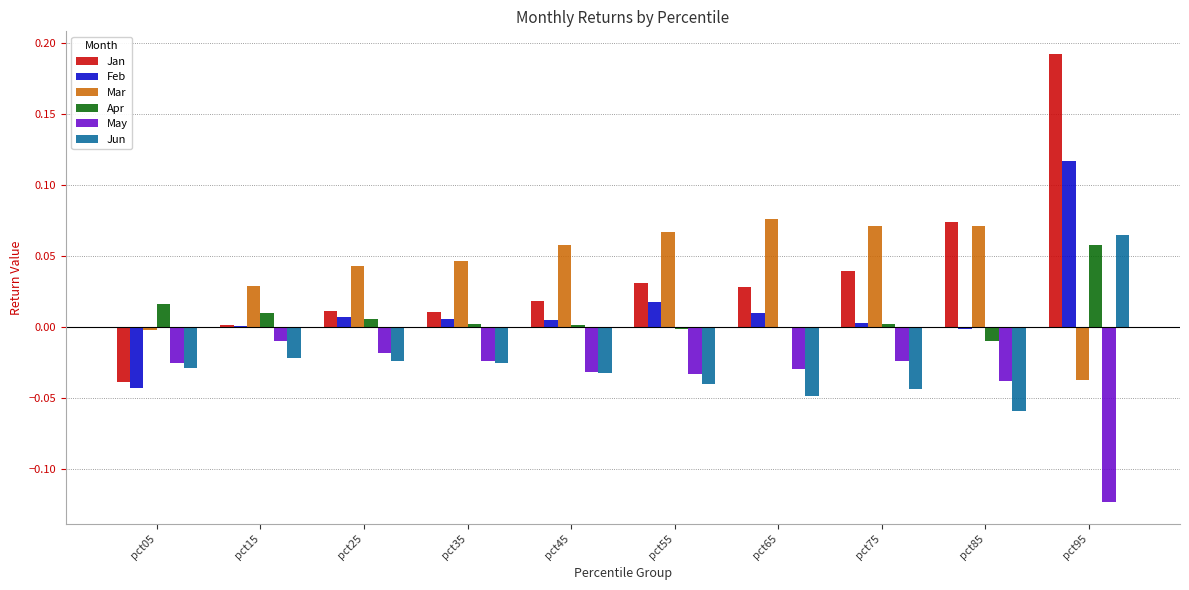

Is the value of May at pct55 greater than the value of Jan at pct75?

No